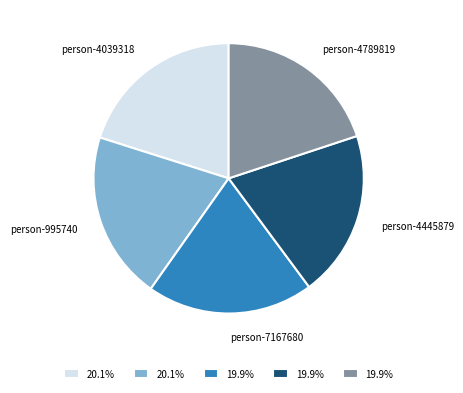

Approximately how many times larger is the value at person-4789819 compared to person-995740?

1.0